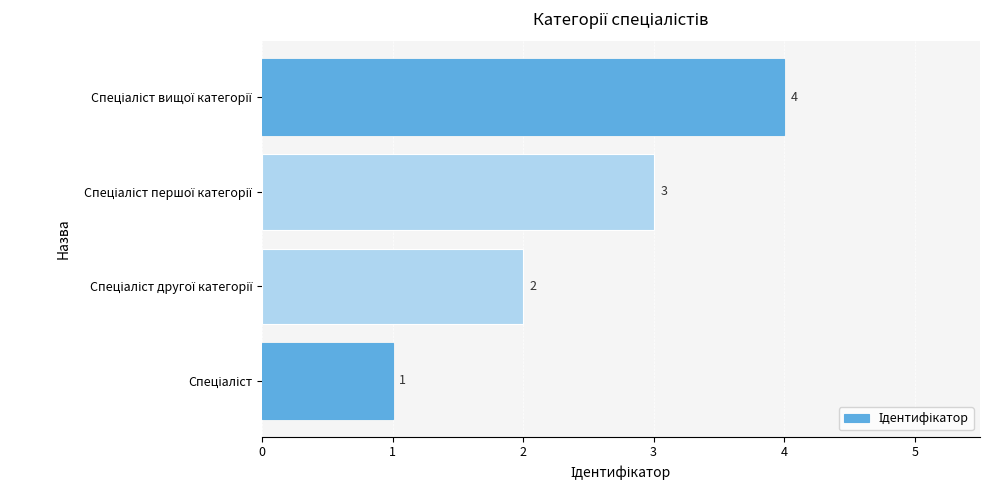

How many distinct data groups are displayed?

1